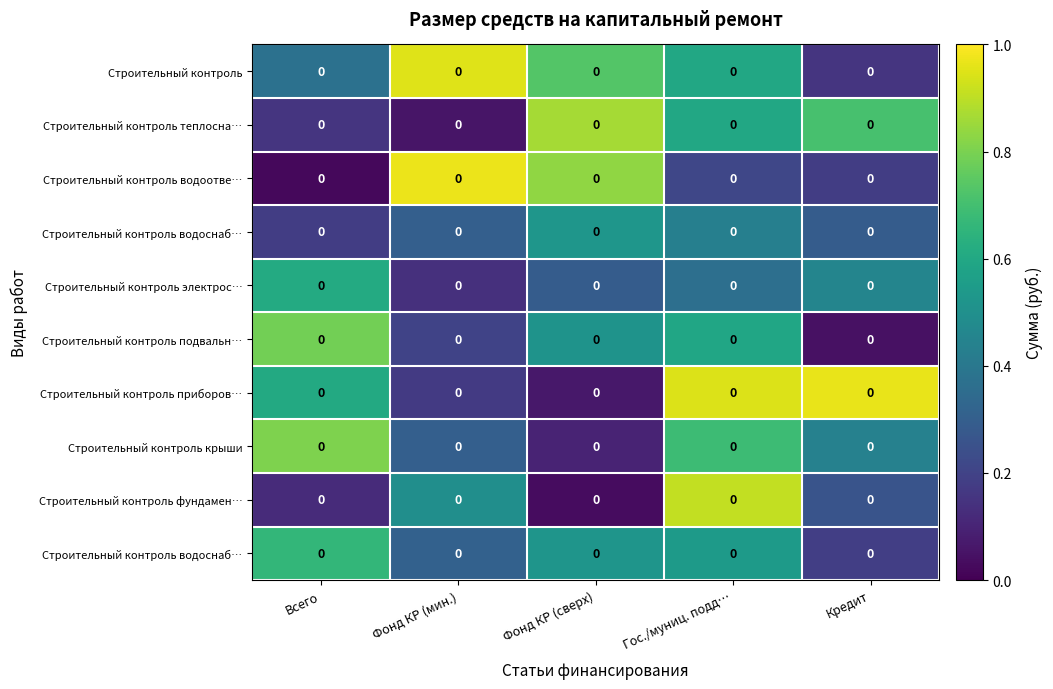

How many categories are shown in the chart?

5